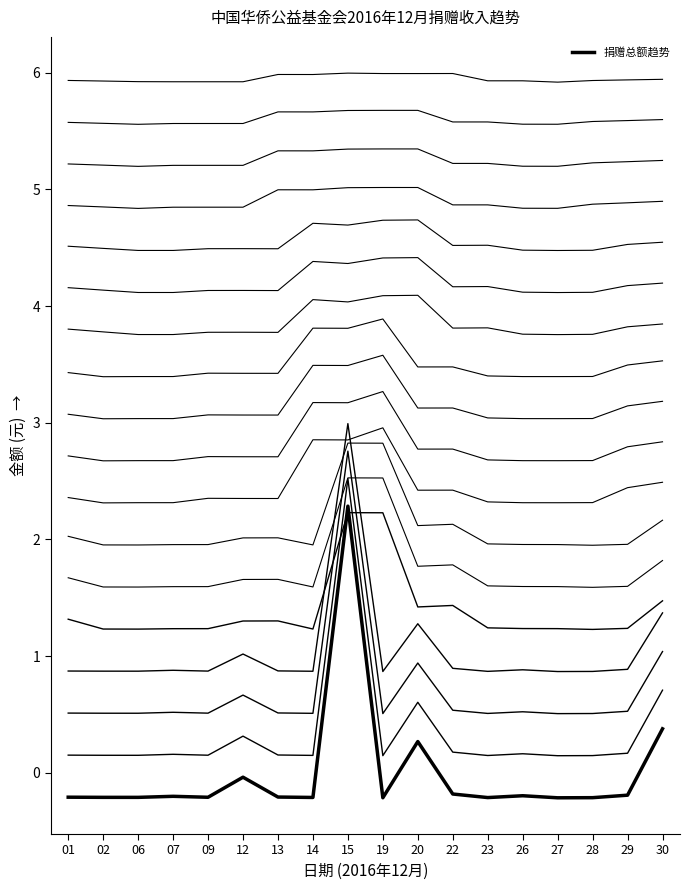

At which category does the data reach its first local valley?

06